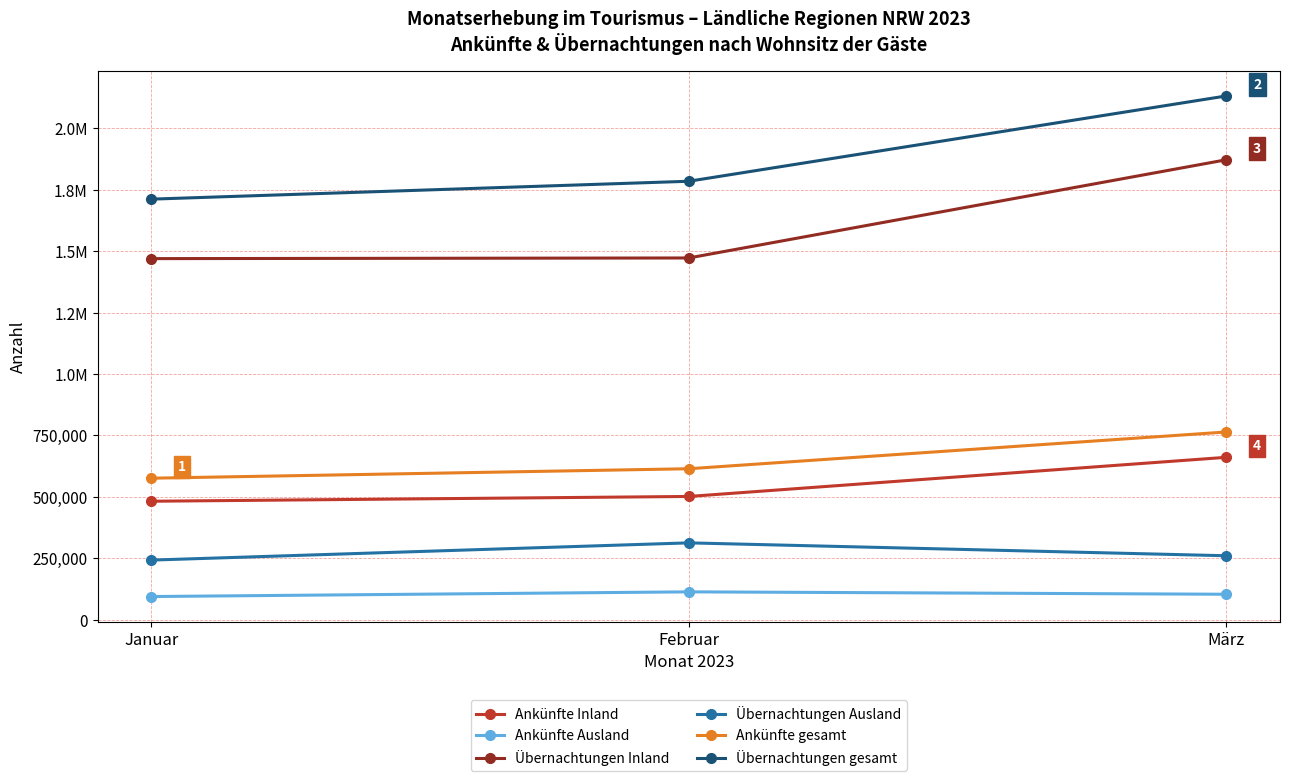

What are all the series names shown in the legend?

Ankünfte Inland, Ankünfte Ausland, Übernachtungen Inland, Übernachtungen Ausland, Ankünfte gesamt, Übernachtungen gesamt